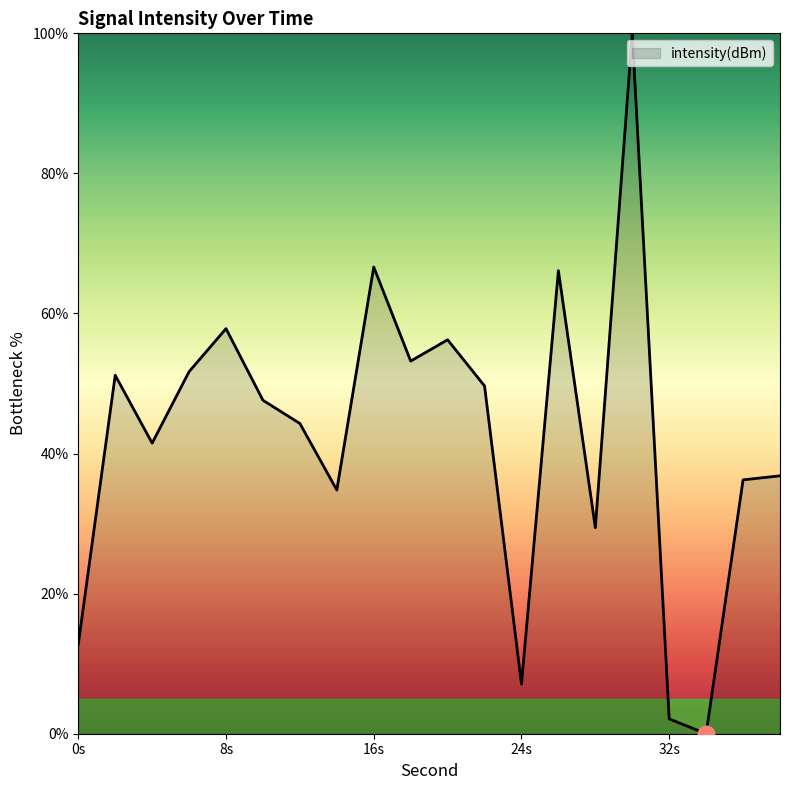

How many interior local valleys (lower than both neighbors) does the data have?

6